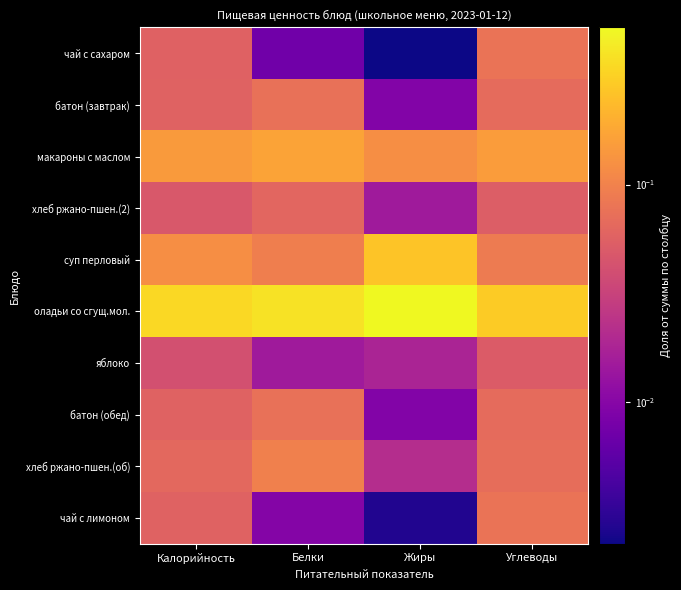

Which category has the lowest value across all series?

Жиры